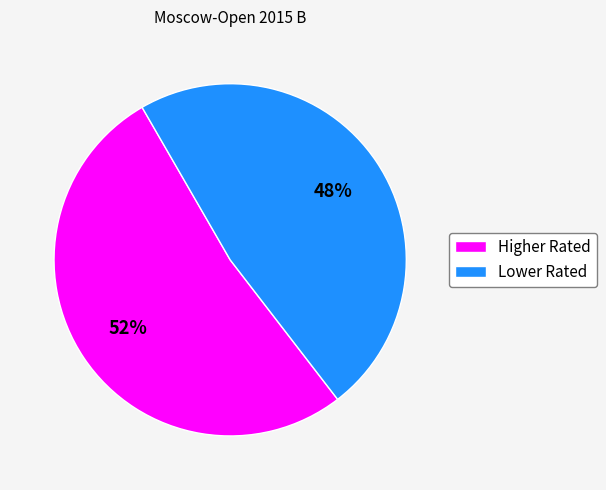

The Higher Rated slice represents 52% of the pie. True or false?

True